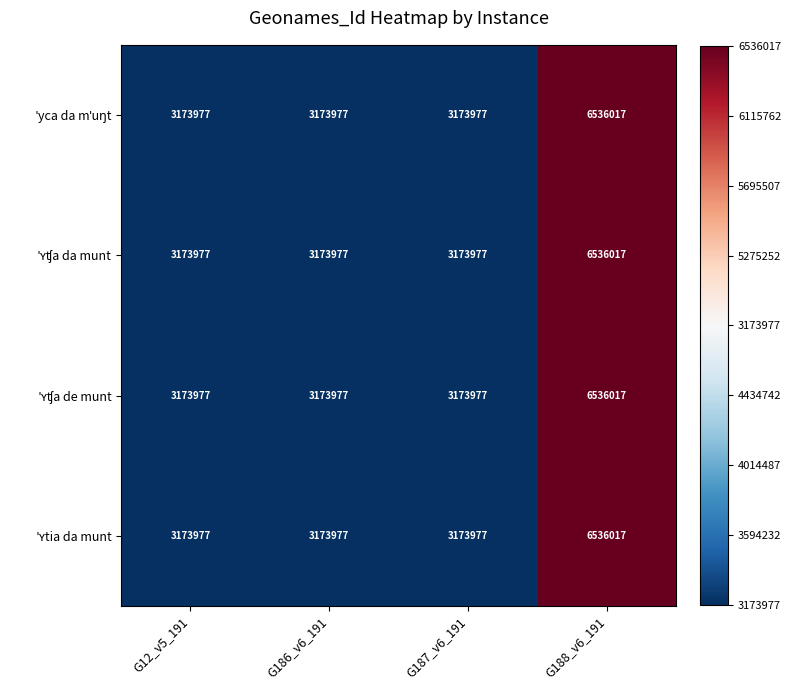

What is the maximum value shown in the chart?

6536017